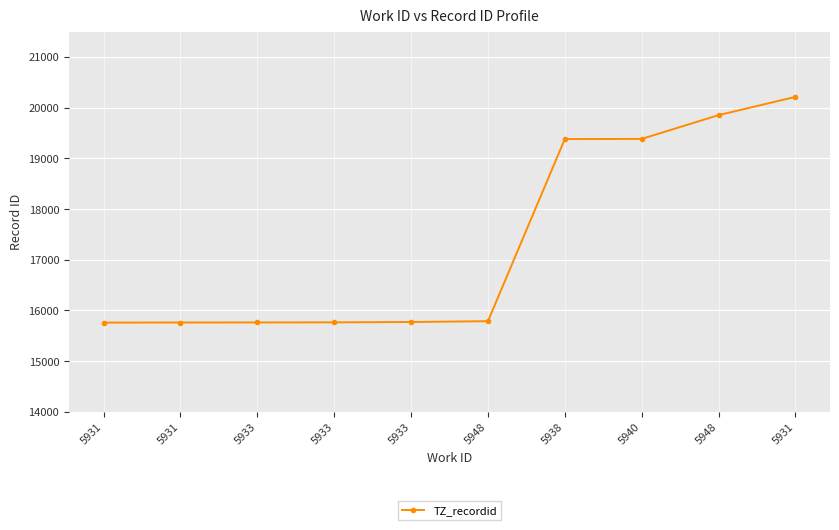

How many values are below 15789?

5